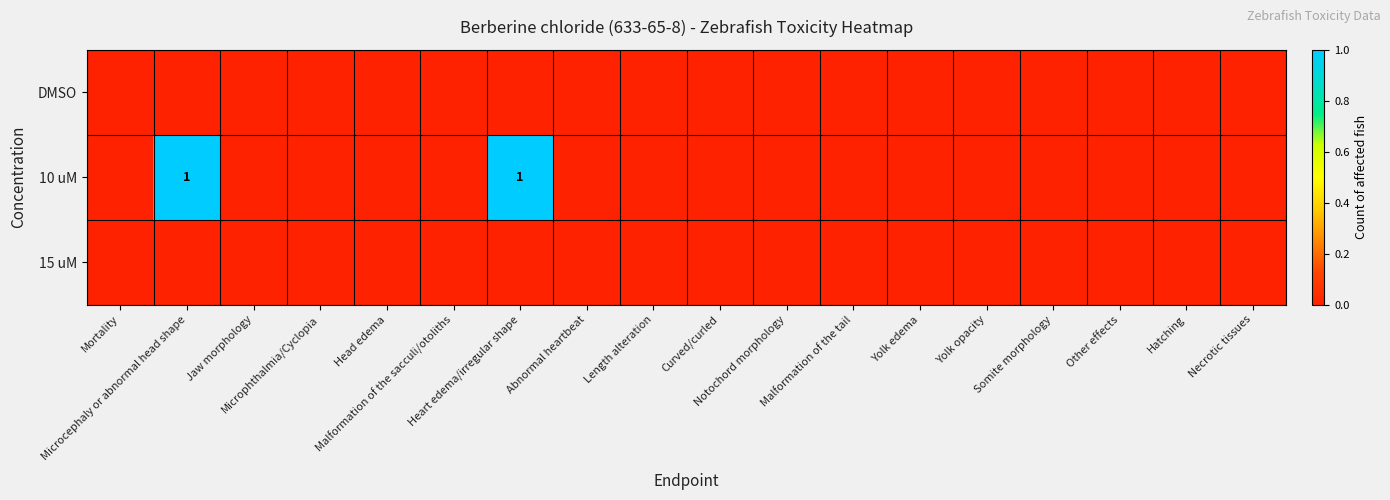

Between Curved/curled and Hatching, which series saw the biggest shift?

DMSO